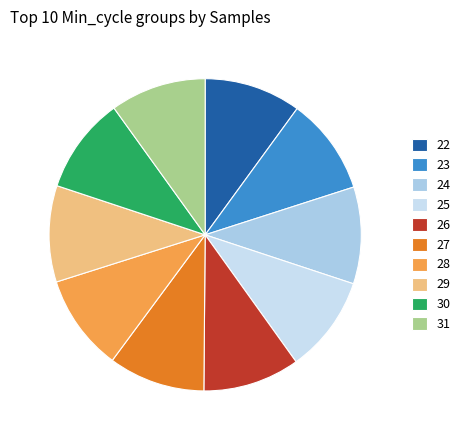

Is there any slice that represents more than half of the pie?

No